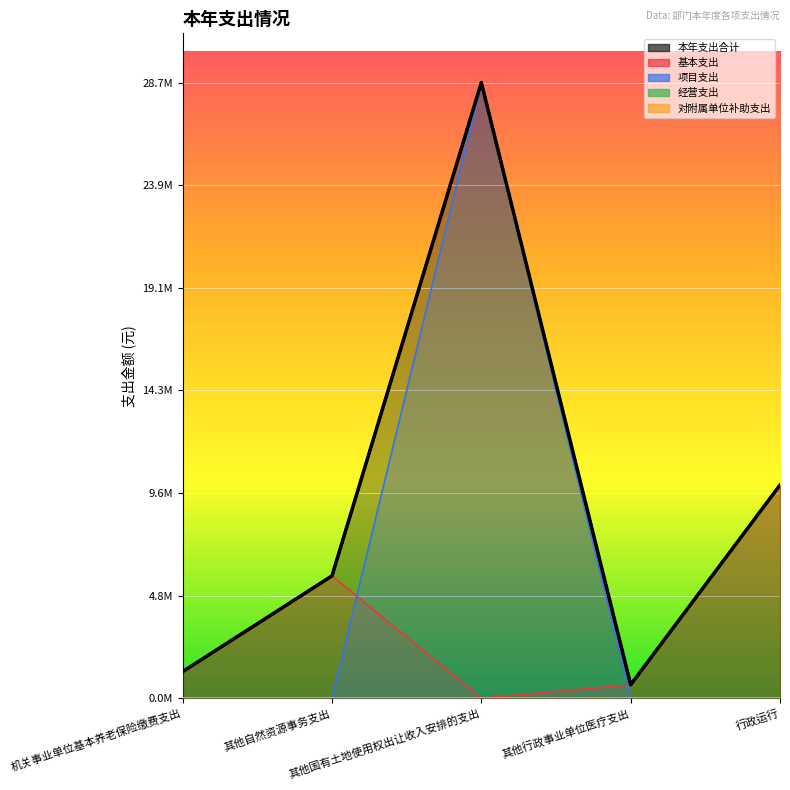

How many values in the 本年支出合计 series exceed 5692656?

3